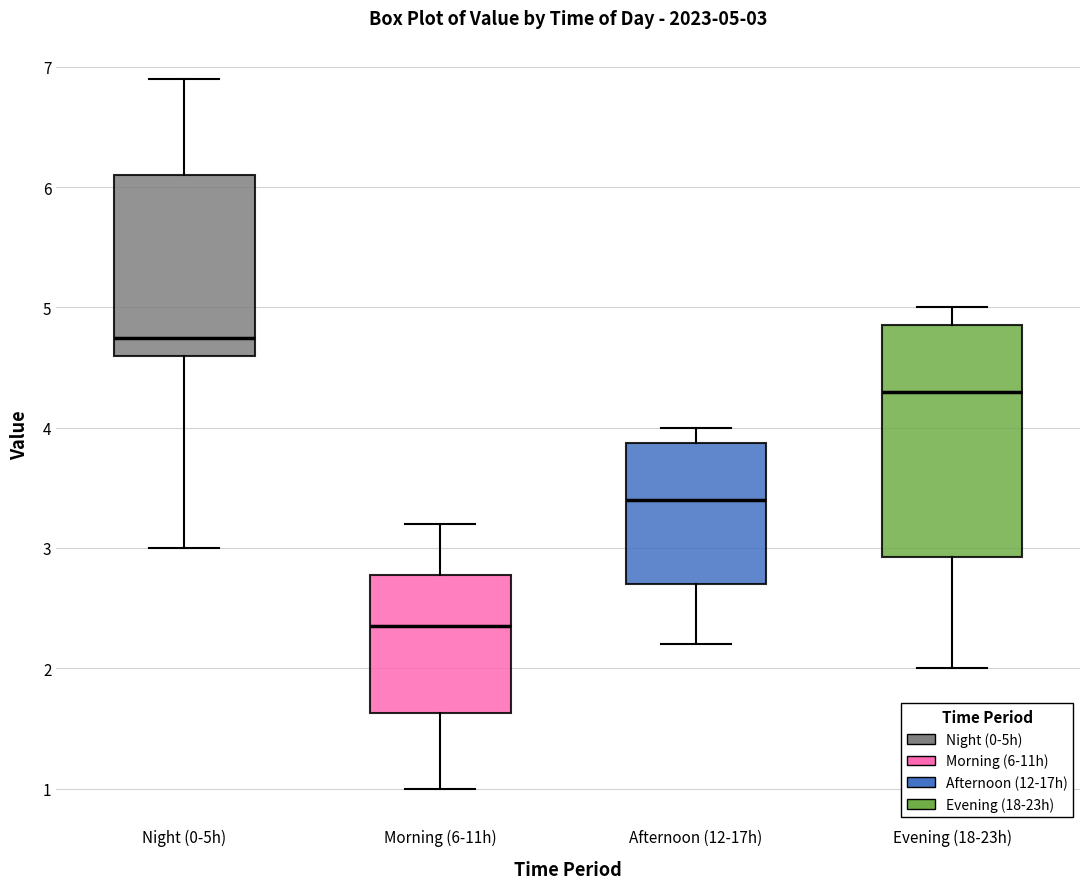

Comparing the boxes themselves (not the whiskers), which one is the tallest?

Evening (18-23h)